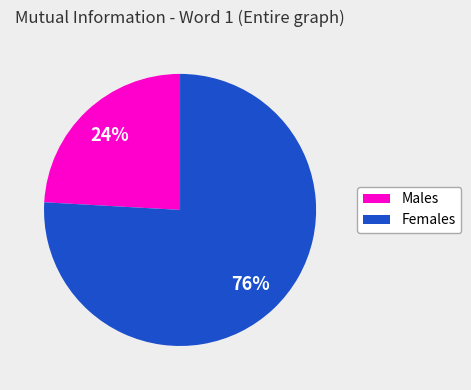

True or false: Females accounts for 76% of the total.

True